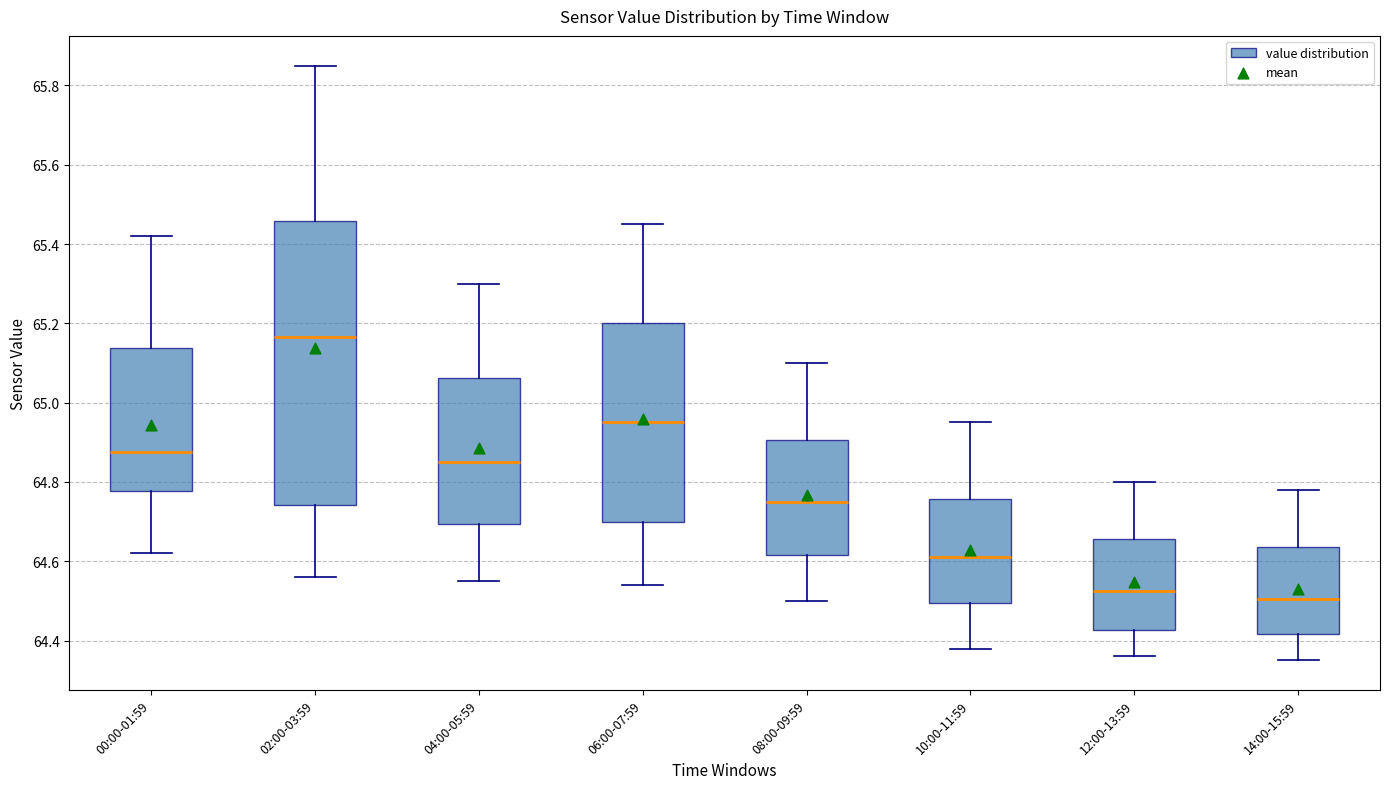

Reading left to right, read every box against the y-axis: the position of its median line, the range the box covers, and the ends of its whiskers. The values are not printed on the chart, so give them approximately, as read against the axis.

00:00-01:59: median 64.88, box 64.78 to 65.14, whiskers 64.62 to 65.42
02:00-03:59: median 65.16, box 64.74 to 65.46, whiskers 64.56 to 65.86
04:00-05:59: median 64.86, box 64.70 to 65.06, whiskers 64.56 to 65.30
06:00-07:59: median 64.96, box 64.70 to 65.20, whiskers 64.54 to 65.46
08:00-09:59: median 64.76, box 64.62 to 64.90, whiskers 64.50 to 65.10
10:00-11:59: median 64.62, box 64.50 to 64.76, whiskers 64.38 to 64.96
12:00-13:59: median 64.52, box 64.42 to 64.66, whiskers 64.36 to 64.80
14:00-15:59: median 64.50, box 64.42 to 64.64, whiskers 64.36 to 64.78